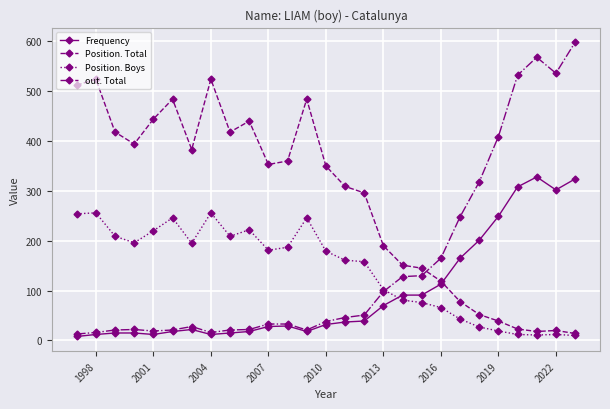

At how many categories does at least one series exceed 451?

9